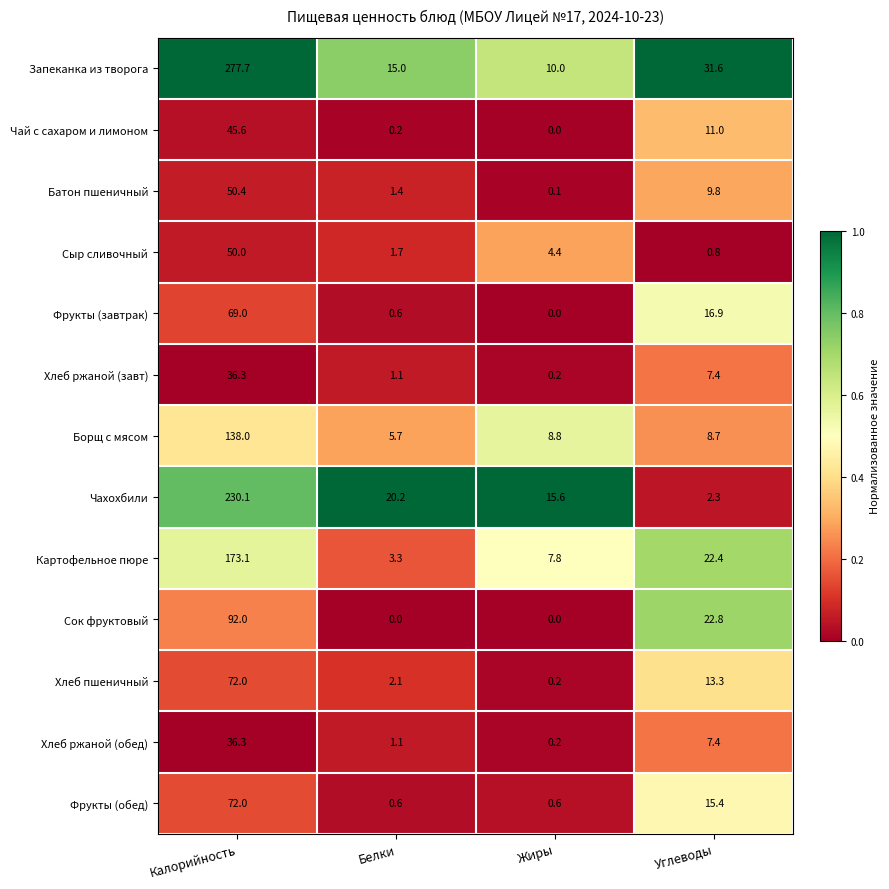

What is the spread (max minus min) of values at Белки?

20.2